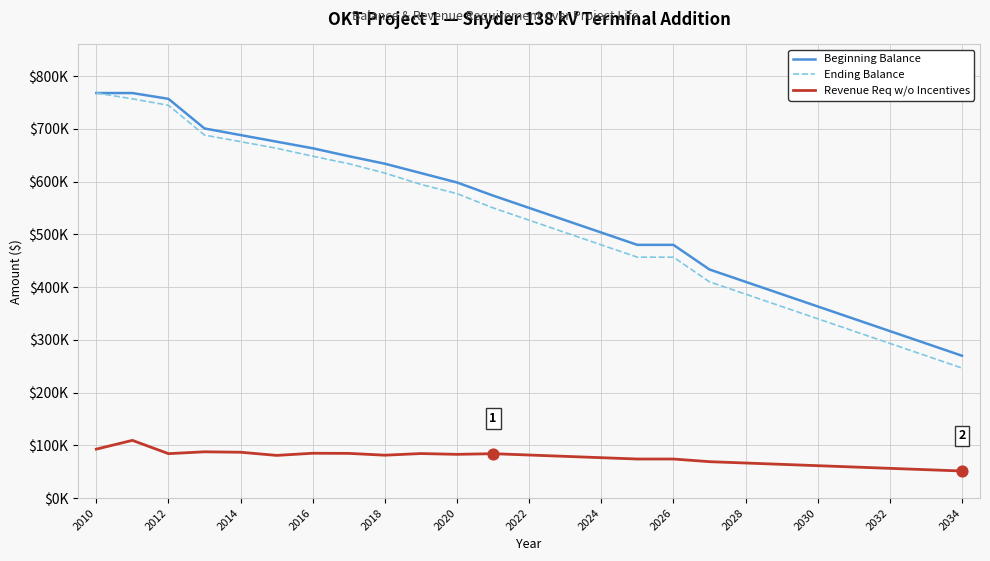

What are all the series names shown in the legend?

Beginning Balance, Ending Balance, Revenue Req w/o Incentives